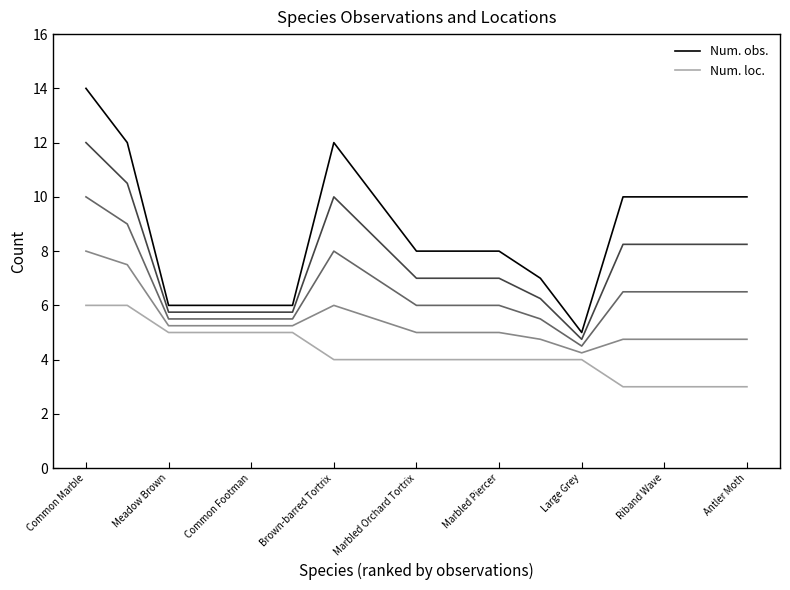

Which series has the largest total across all categories?

Num. obs.